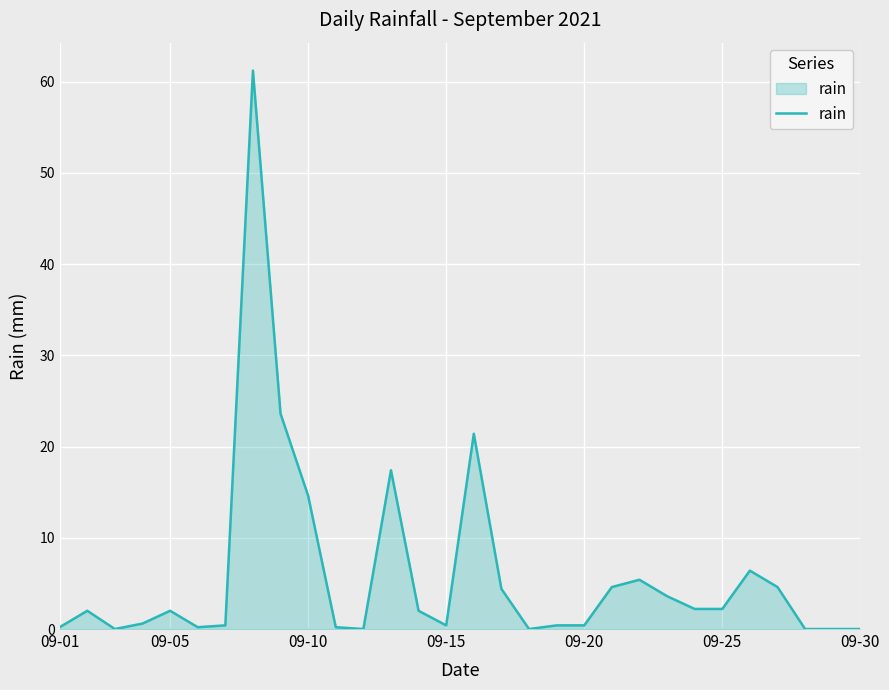

What is the greatest value displayed?

61.2